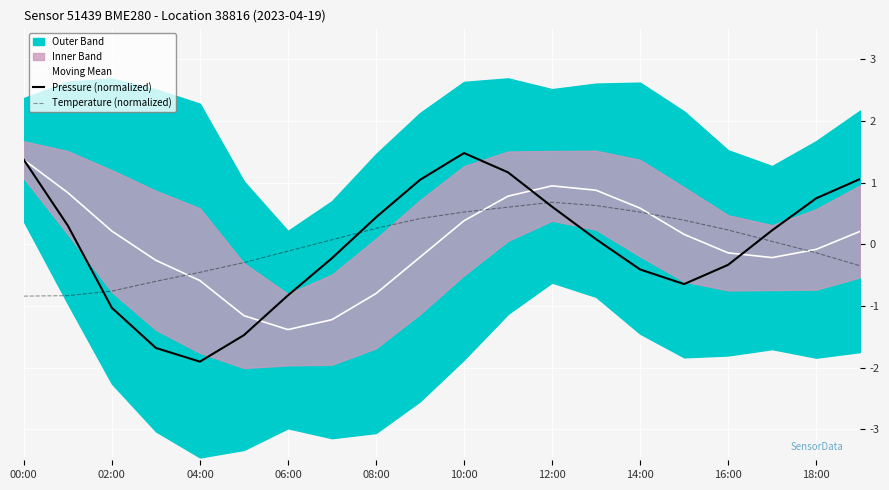

How many lines are shown in the chart?

3